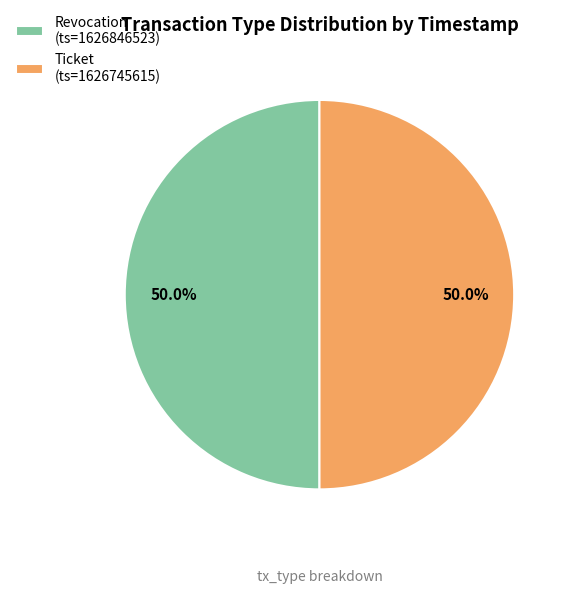

To the nearest percent, what is the average slice percentage?

50%